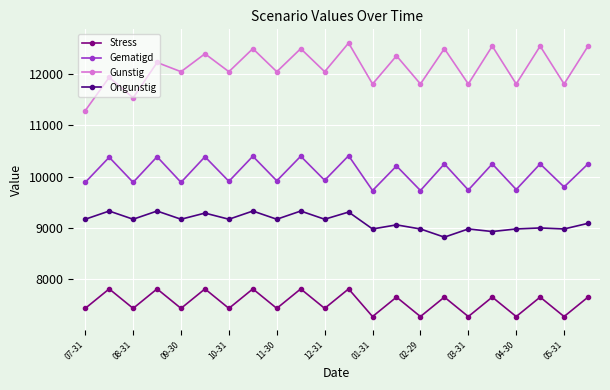

Is this an area chart (filled region under the line)?

No